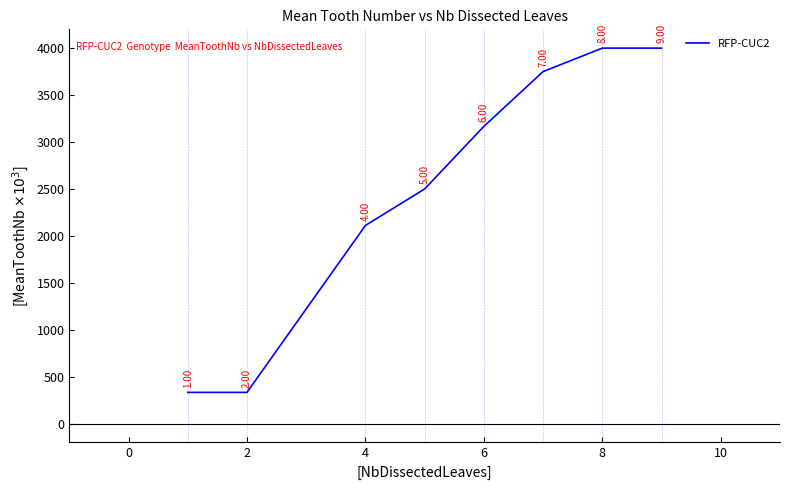

What is the greatest value displayed?

4000.0